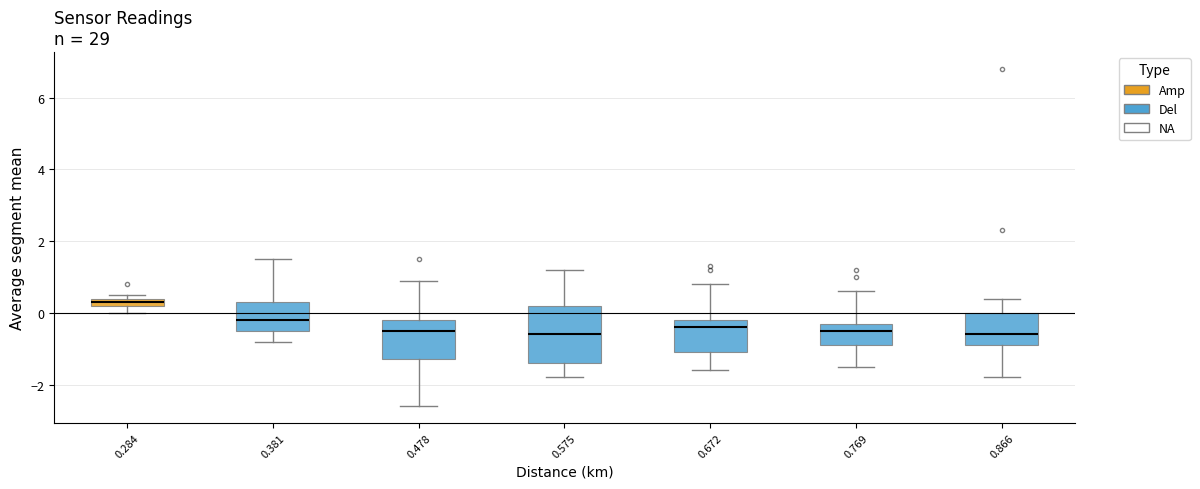

Where is the lower edge of the box at x = 0.284 on the y-axis? The values are not printed on the chart, so give them approximately, as read against the axis.

0.2